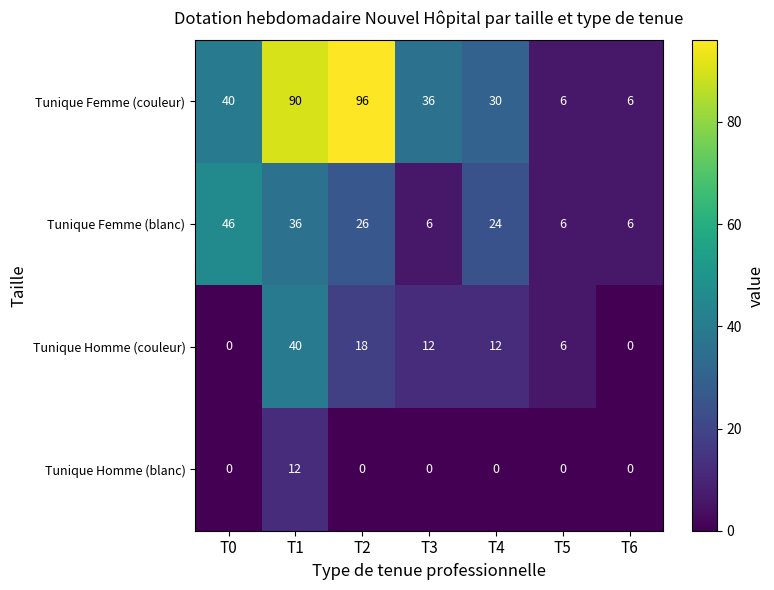

What is the difference between the highest and lowest values at T2?

96